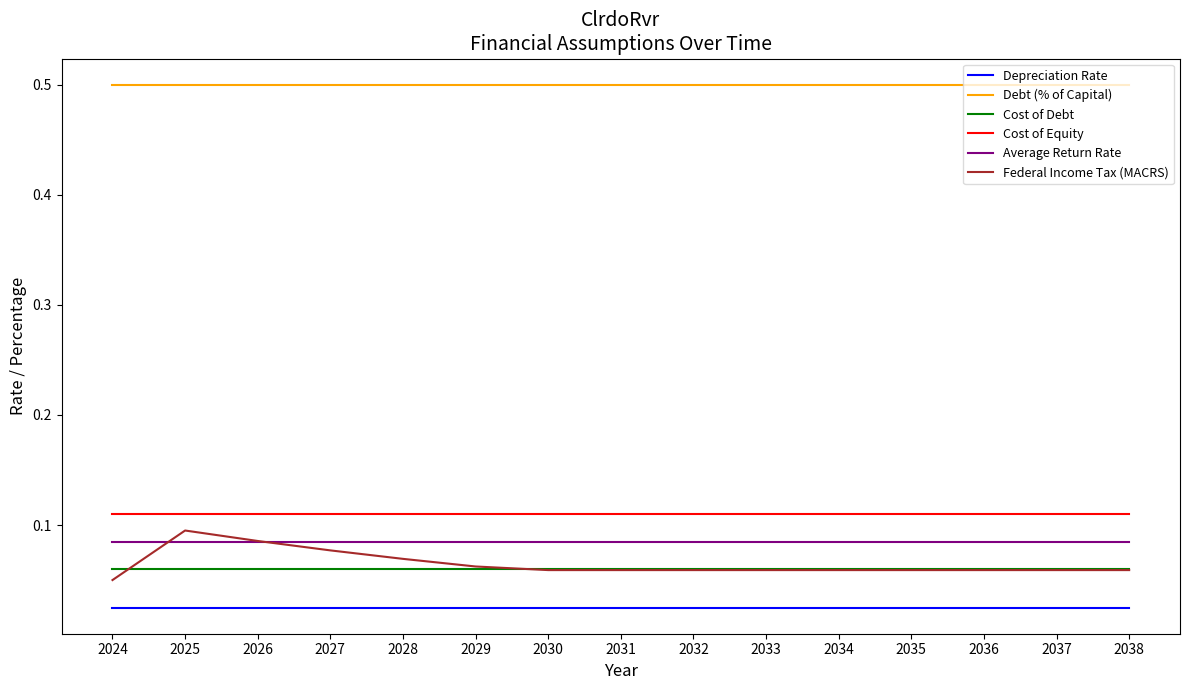

Which series has the largest range (max minus min)?

Federal Income Tax (MACRS)